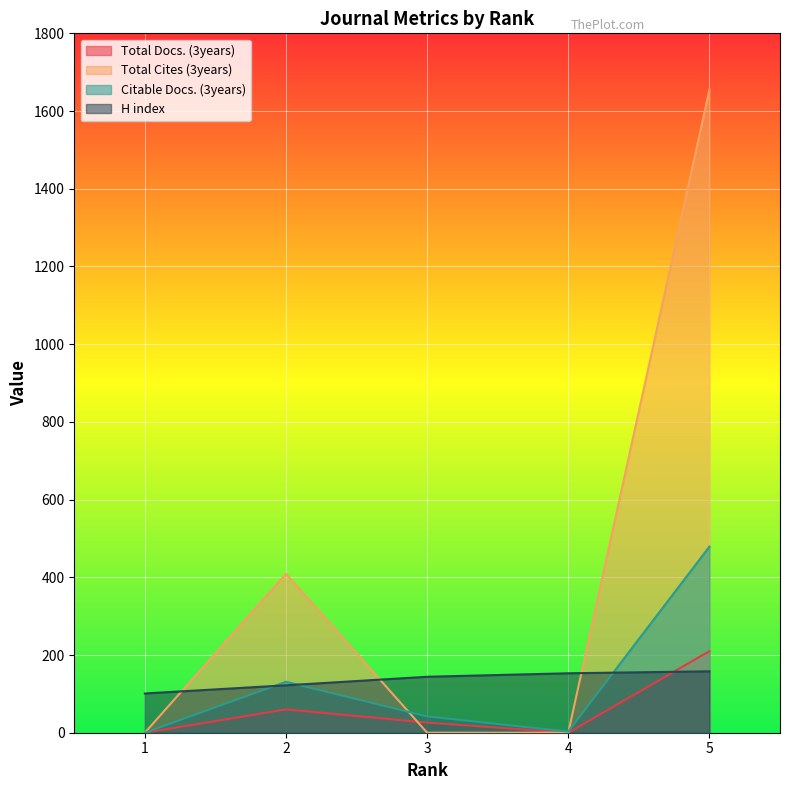

Reading left to right, what are all the values shown in this chart?

Total Docs. (3years): 0	60	26	0	210
Total Cites (3years): 0	409	0	0	1655
Citable Docs. (3years): 0	131	42	3	479
H index: 101	122	144	153	158